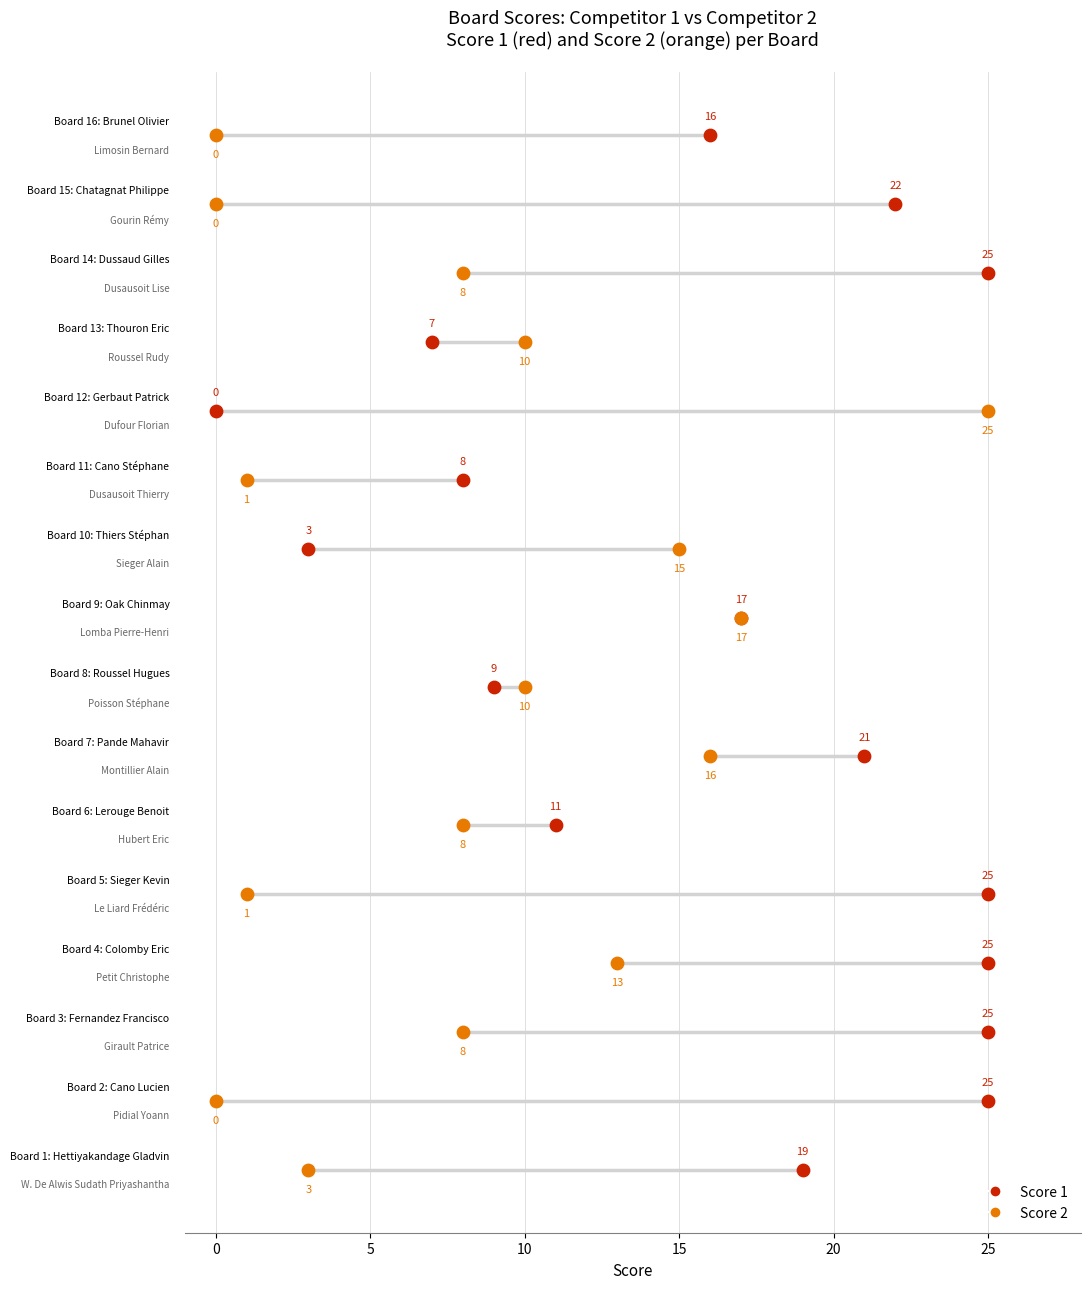

Which series reaches the maximum Y coordinate?

Score 1